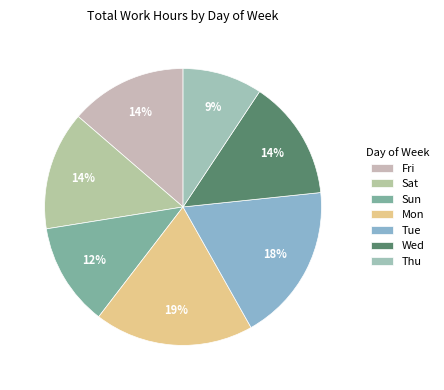

Count the number of slices in the pie.

7